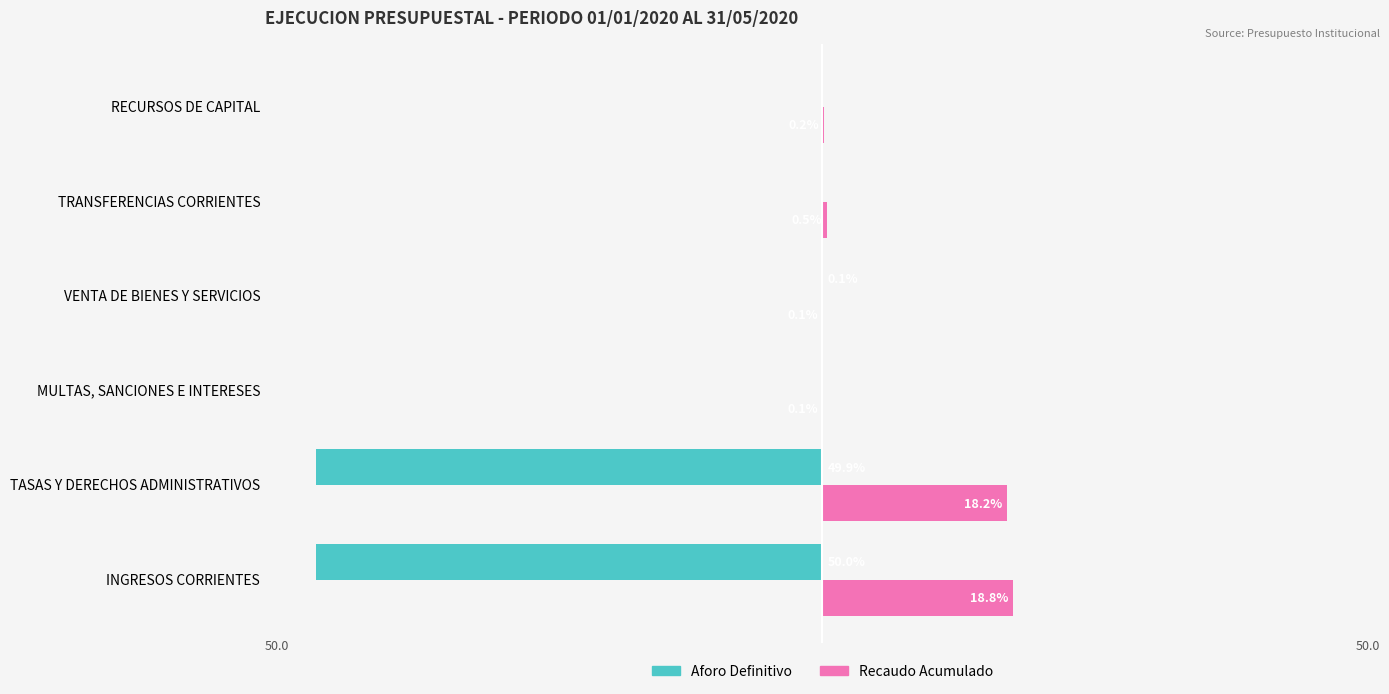

At which label is Recaudo Acumulado closest to 9?

TRANSFERENCIAS CORRIENTES